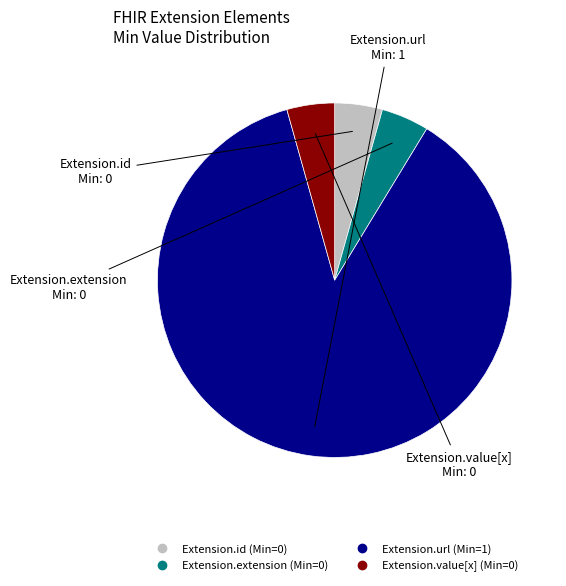

What is the ratio of the value at Extension.id to the value at Extension.extension?

1.0